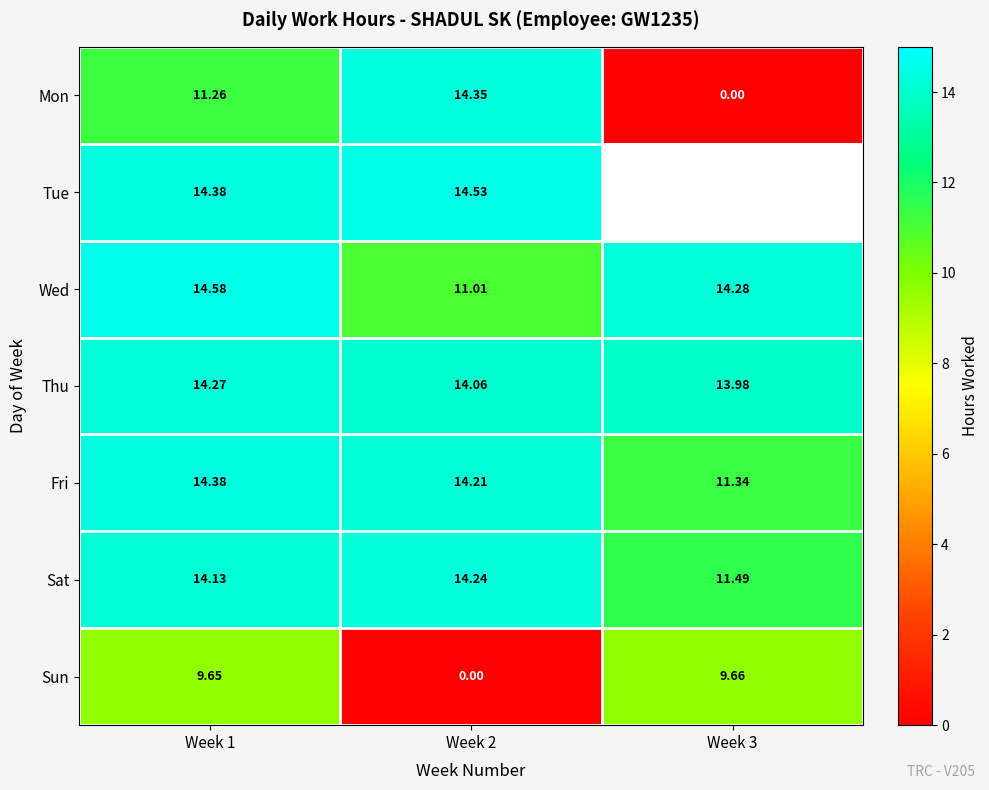

At Week 2, list the series in order from largest to smallest.

Tue, Mon, Sat, Fri, Thu, Wed, Sun